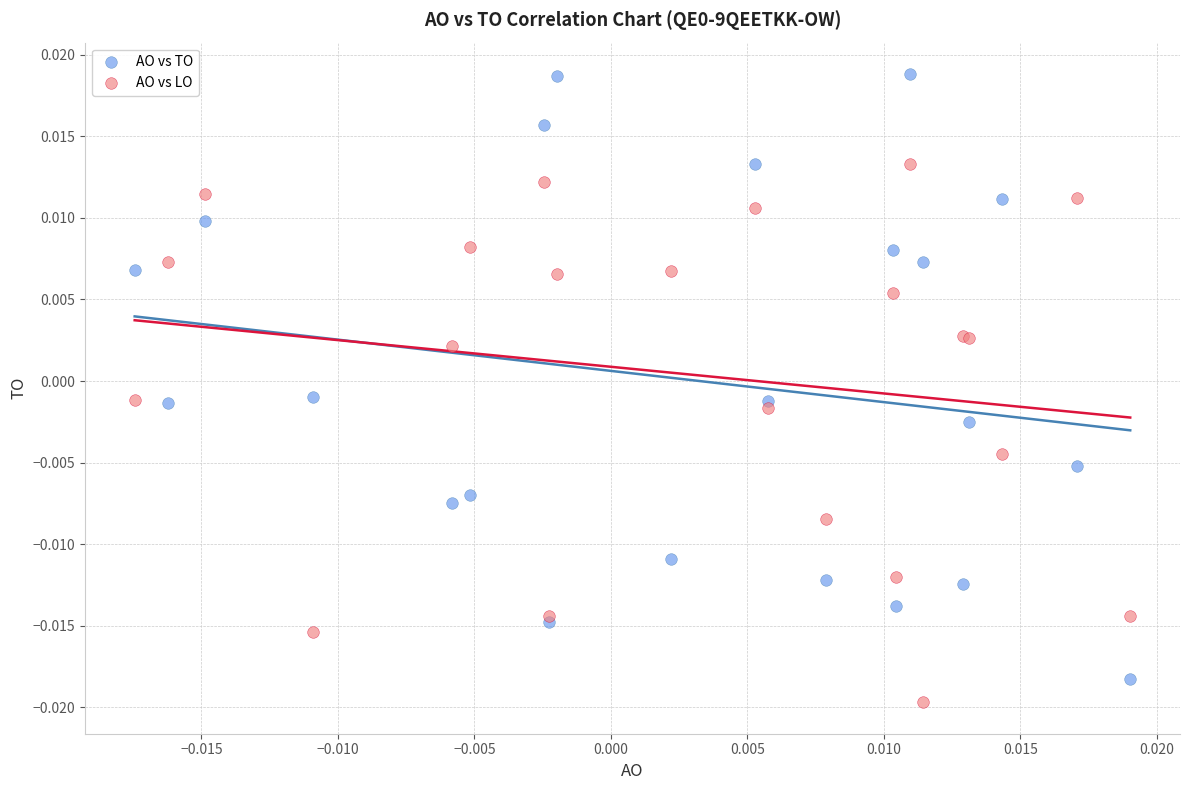

What are all the series names shown in the legend?

AO vs TO, AO vs LO